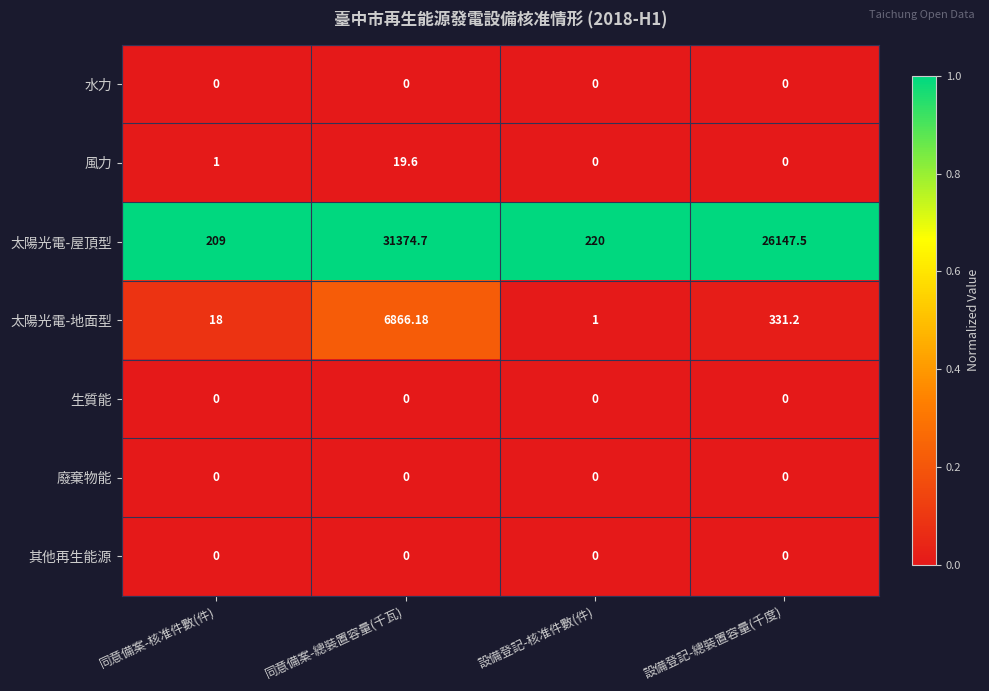

Where is 太陽光電-地面型 nearest to the value 3433?

設備登記-總裝置容量(千度)